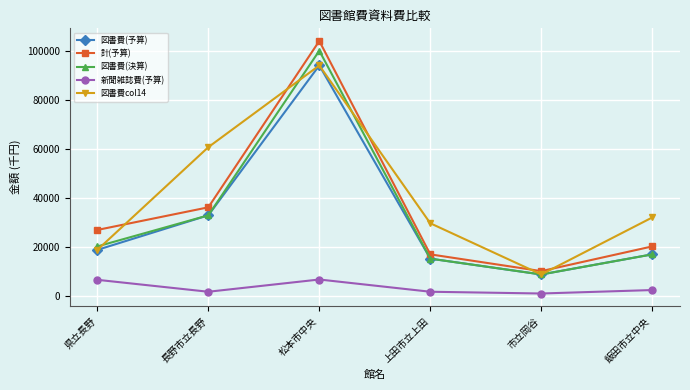

At how many categories does at least one series exceed 74274?

1